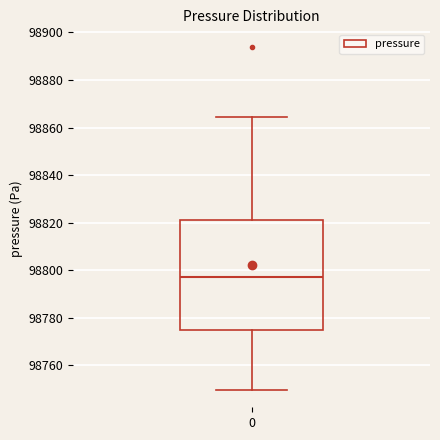

Transcribe this box plot: give where the median line is, the range the box spans, and where the two whiskers end, as read against the y-axis. The values are not printed on the chart, so give them approximately, as read against the axis.

median 98798, box 98774 to 98822, whiskers 98750 to 98864